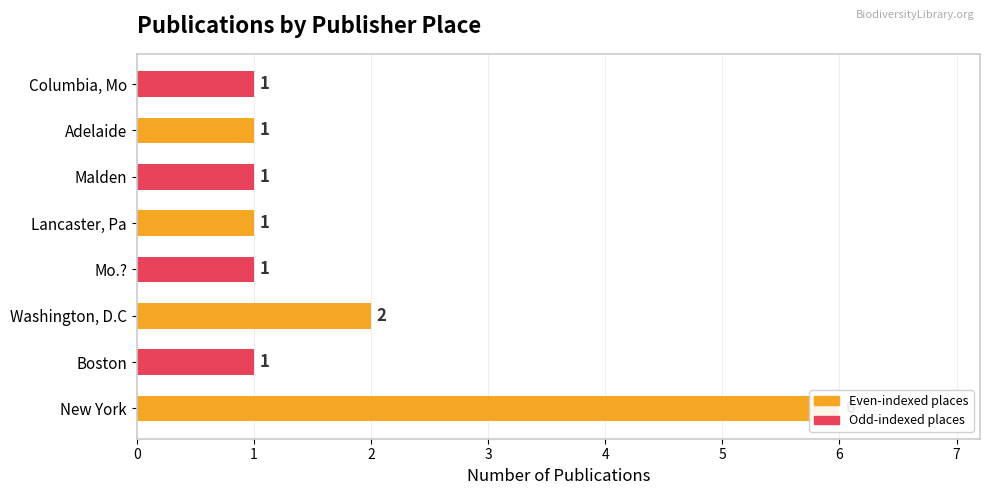

The value at Adelaide is 1. True or false?

True